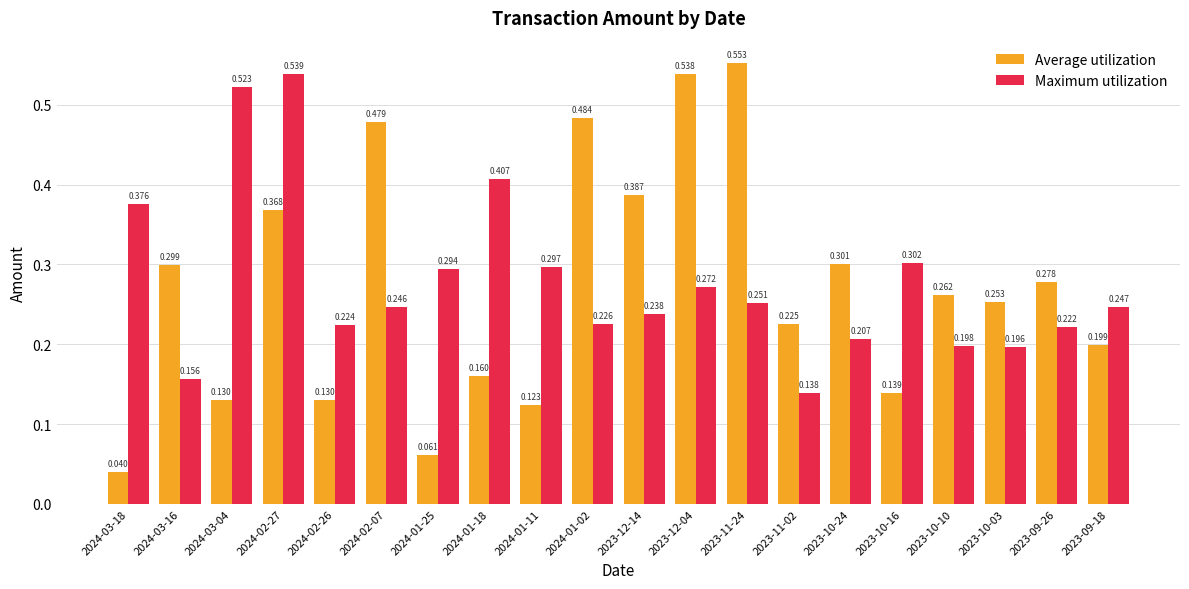

What is the label of the 15th bar from the right?

2024-02-07